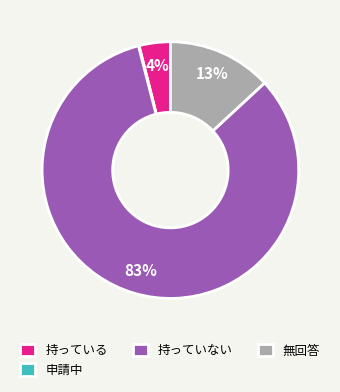

True or false: 持っていない accounts for 94% of the total.

False